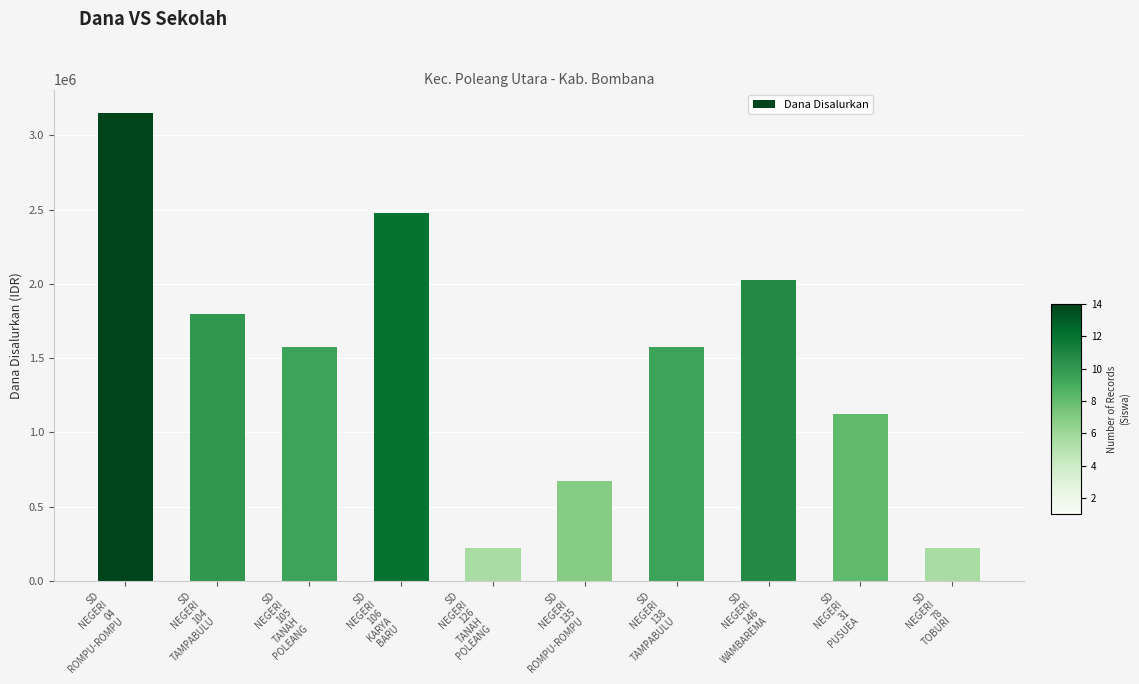

How many data points are less than 1575000?

4